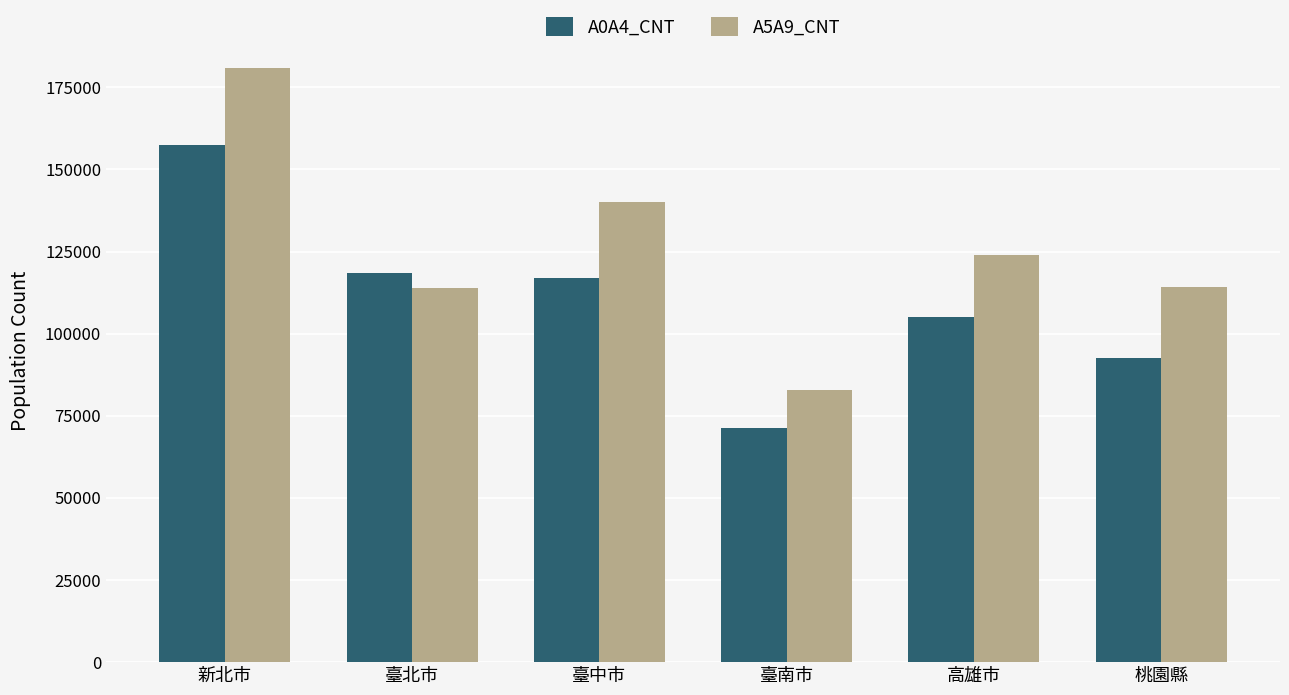

At which label does A0A4_CNT first exceed 116961?

新北市